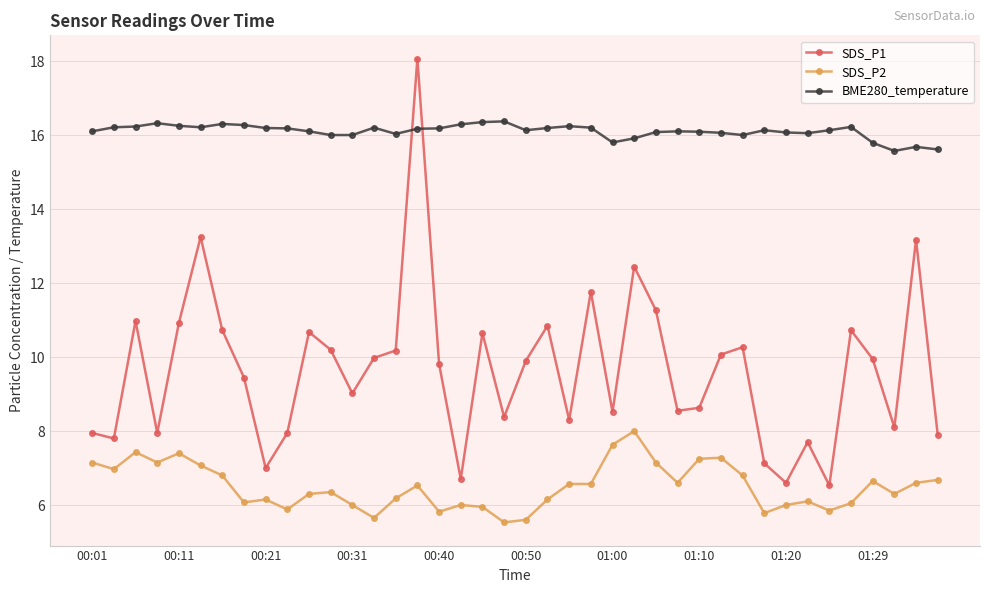

What is the difference between the maximum and second lowest values in the BME280_temperature series?

0.8